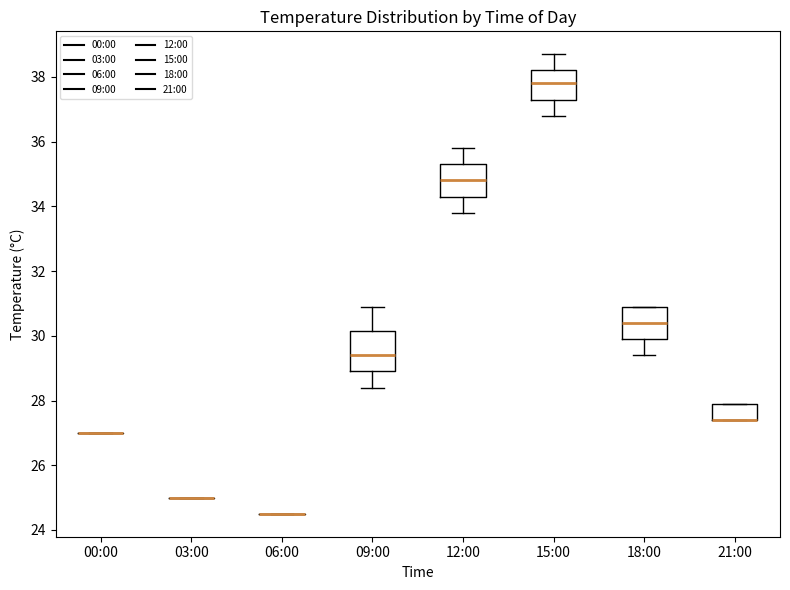

Reading left to right, read every box against the y-axis: the position of its median line, the range the box covers, and the ends of its whiskers. The values are not printed on the chart, so give them approximately, as read against the axis.

00:00: box collapsed to a line at 27.0, whiskers 27.0 to 27.0
03:00: box collapsed to a line at 25.0, whiskers 25.0 to 25.0
06:00: box collapsed to a line at 24.6, whiskers 24.6 to 24.6
09:00: median 29.4, box 29.0 to 30.2, whiskers 28.4 to 31.0
12:00: median 34.8, box 34.4 to 35.4, whiskers 33.8 to 35.8
15:00: median 37.8, box 37.4 to 38.2, whiskers 36.8 to 38.8
18:00: median 30.4, box 30.0 to 31.0, whiskers 29.4 to 31.0
21:00: median 27.4 (drawn on the box's lower edge), box 27.4 to 28.0, whiskers 27.4 to 28.0